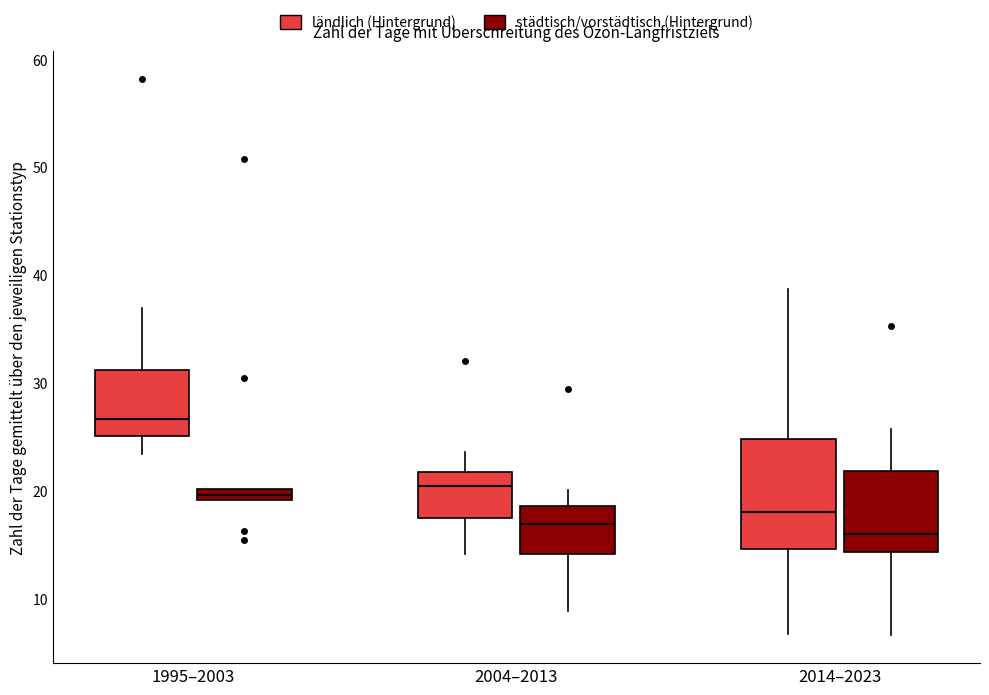

Which box's median line is the highest?

1995–2003 (ländlich (Hintergrund))